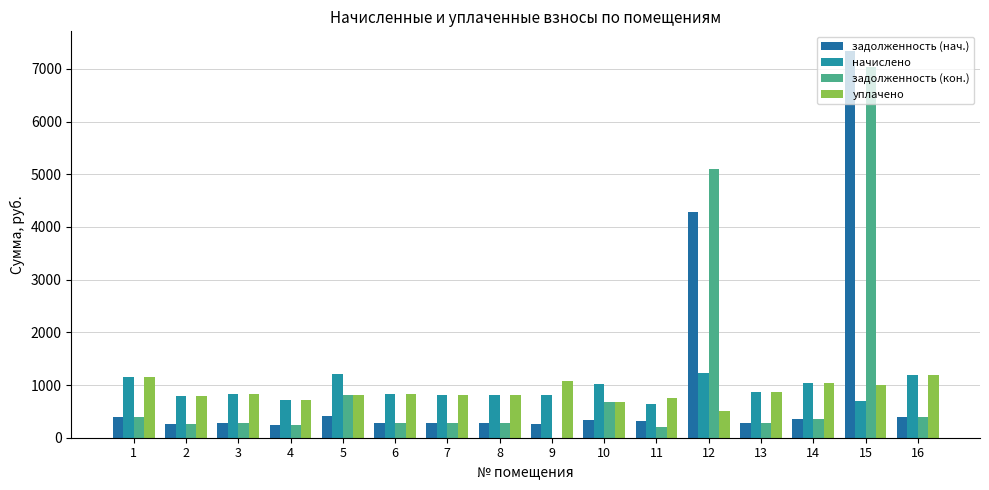

List the series in order of their overall mean, lowest first.

уплачено, начислено, задолженность (нач.), задолженность (кон.)